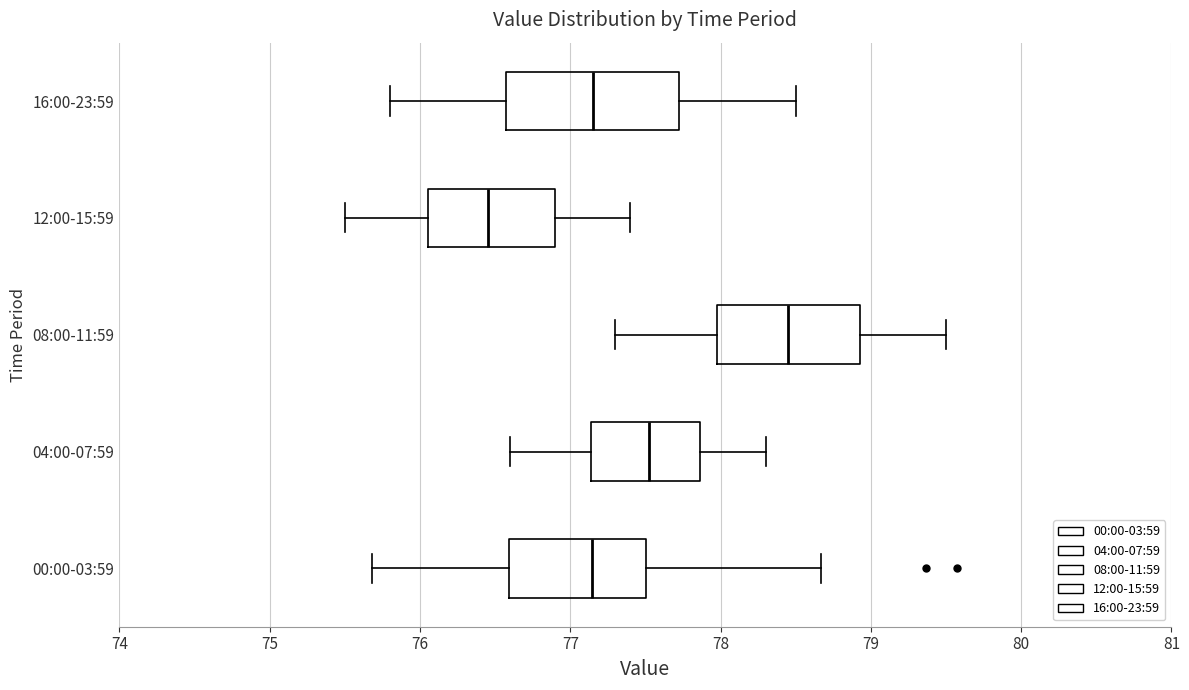

Reading bottom to top, transcribe this box plot: for each box, give where its median line is, the range the box spans, and where its two whiskers end, as read against the x-axis. The values are not printed on the chart, so give them approximately, as read against the axis.

00:00-03:59: median 77.1, box 76.6 to 77.5, whiskers 75.7 to 78.7
04:00-07:59: median 77.5, box 77.1 to 77.9, whiskers 76.6 to 78.3
08:00-11:59: median 78.5, box 78.0 to 78.9, whiskers 77.3 to 79.5
12:00-15:59: median 76.5, box 76.1 to 76.9, whiskers 75.5 to 77.4
16:00-23:59: median 77.2, box 76.6 to 77.7, whiskers 75.8 to 78.5